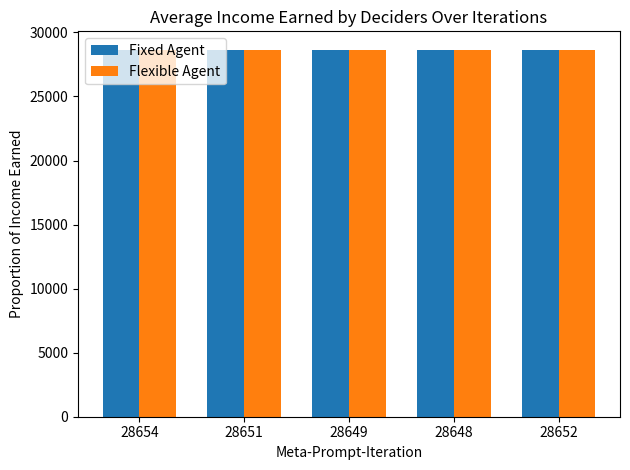

How many bars are there in each group?

2